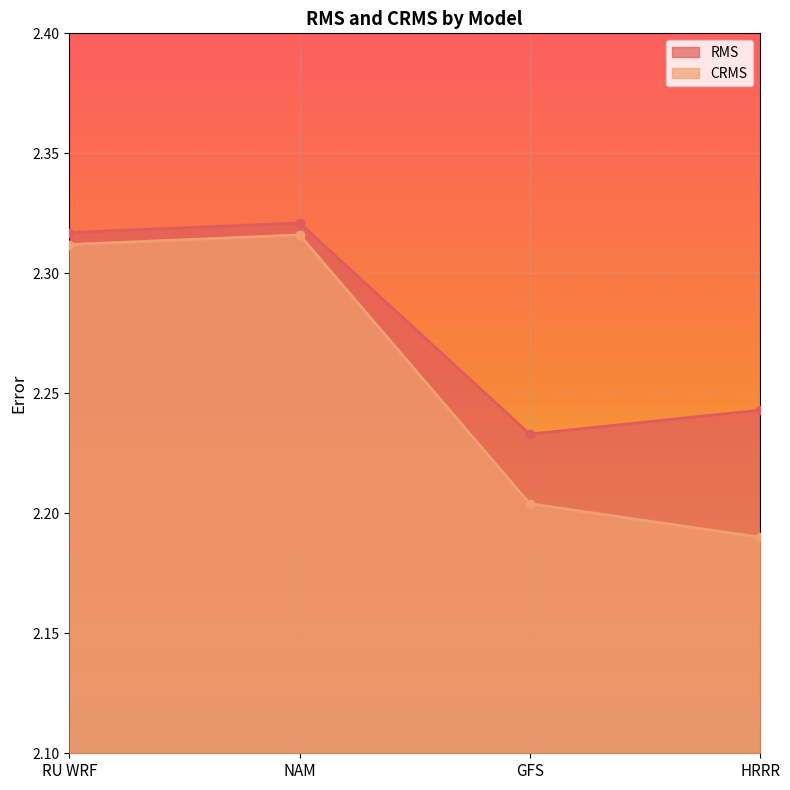

What is the difference between the maximum and minimum values in the RMS series?

0.1